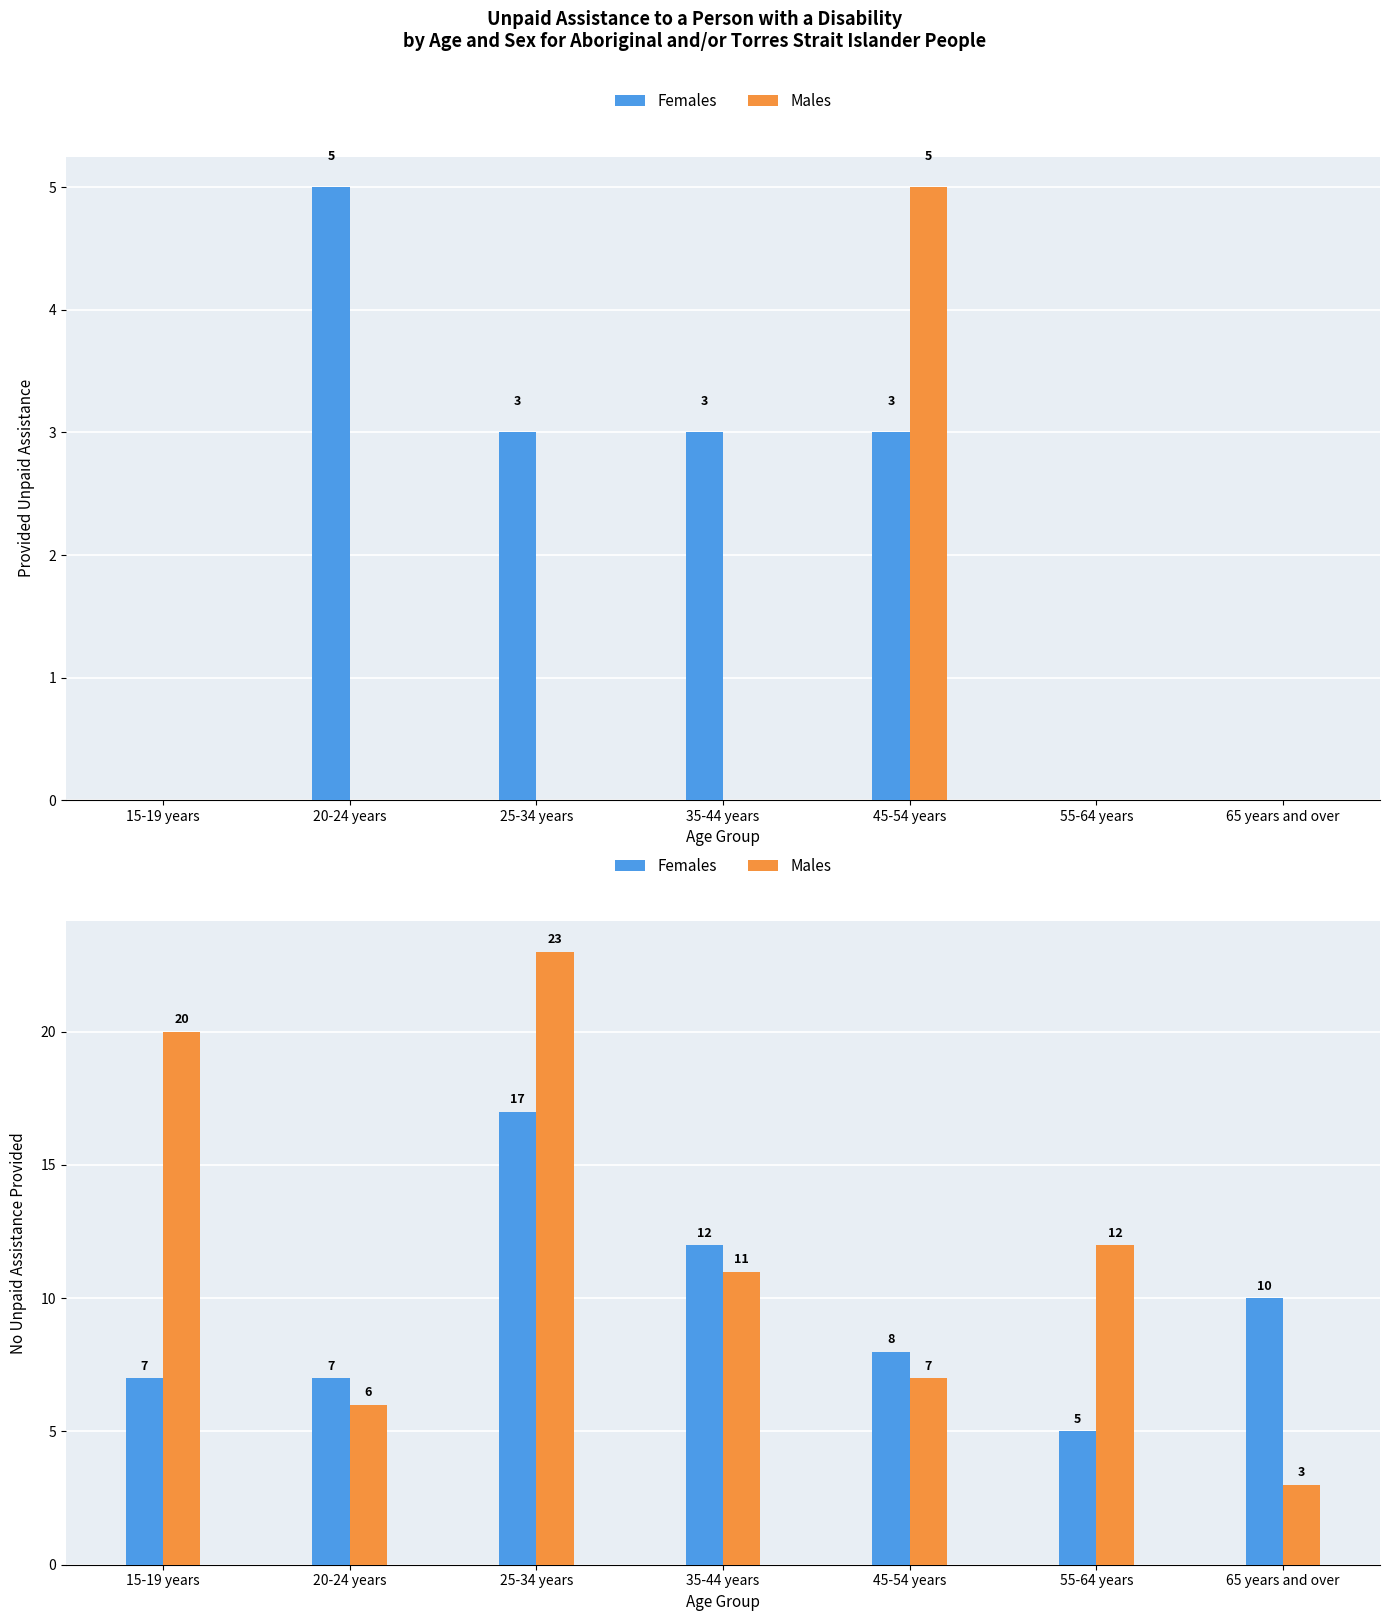

What is the sum of all Females values?

66